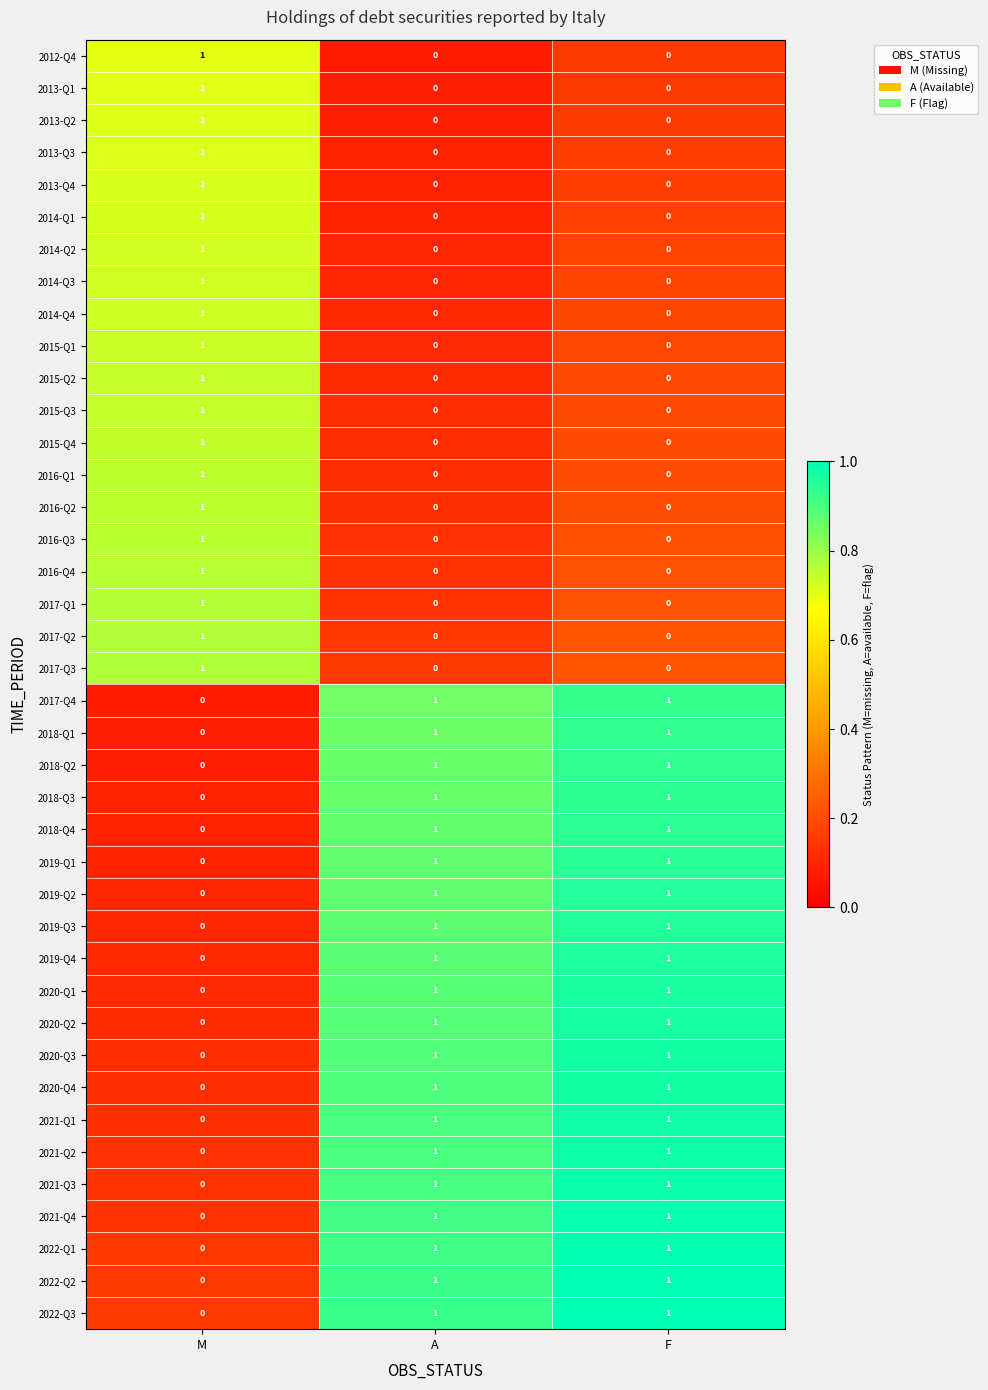

Which category has the highest value in the 2015-Q2 series?

M